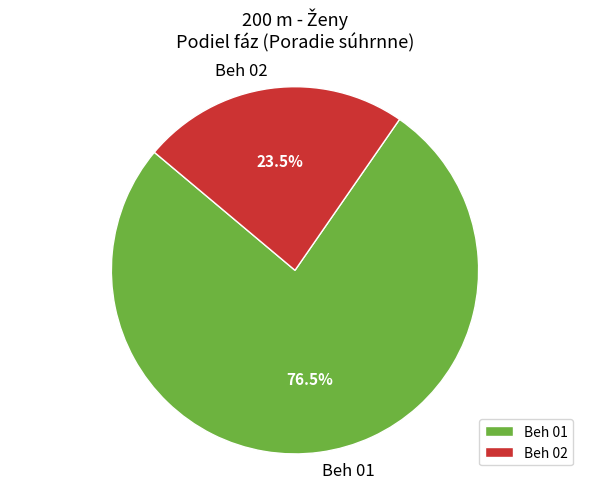

Rank the categories by value from lowest to highest.

Beh 02, Beh 01